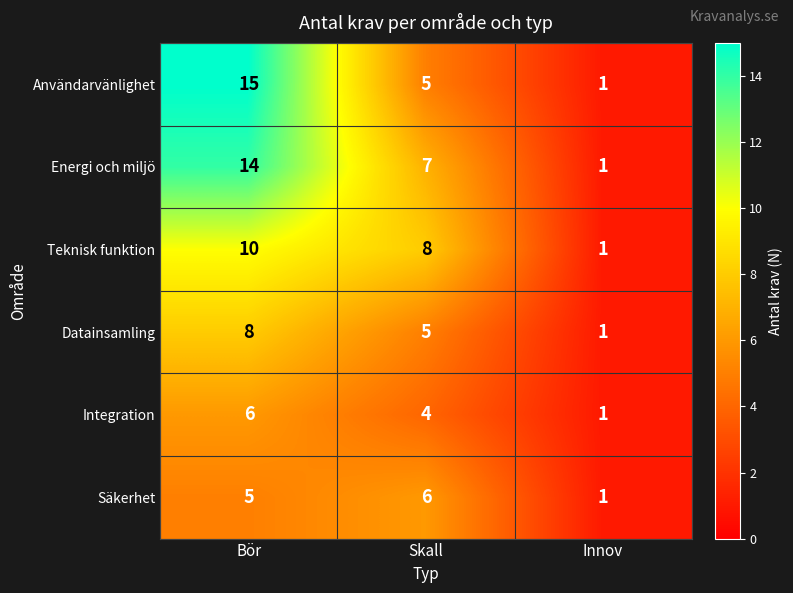

The Datainsamling series shows 5 at Skall. True or false?

True